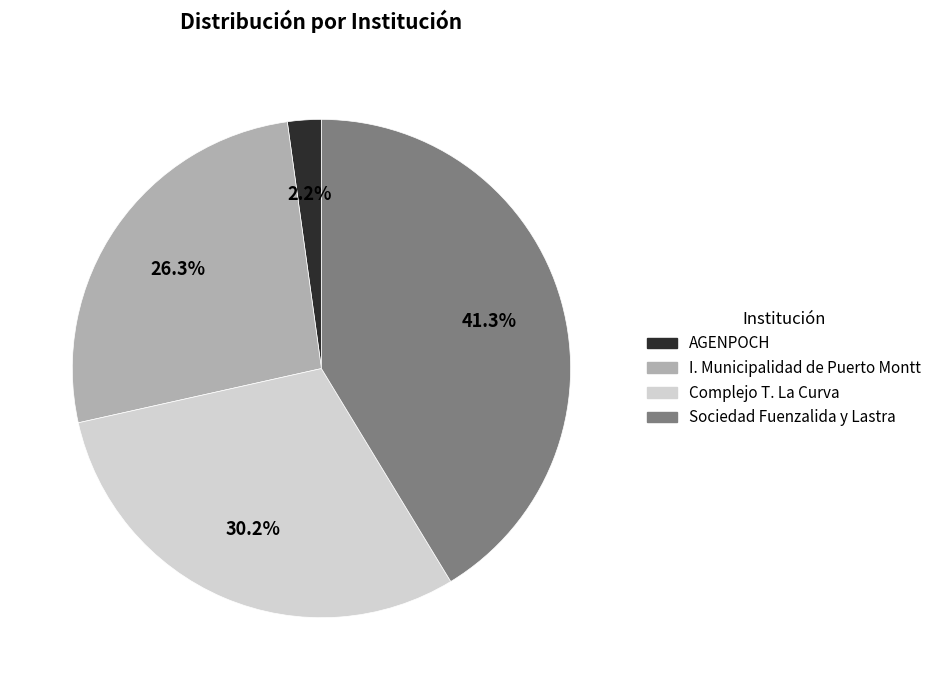

To the nearest percent, what portion does I. Municipalidad de Puerto Montt represent?

26%